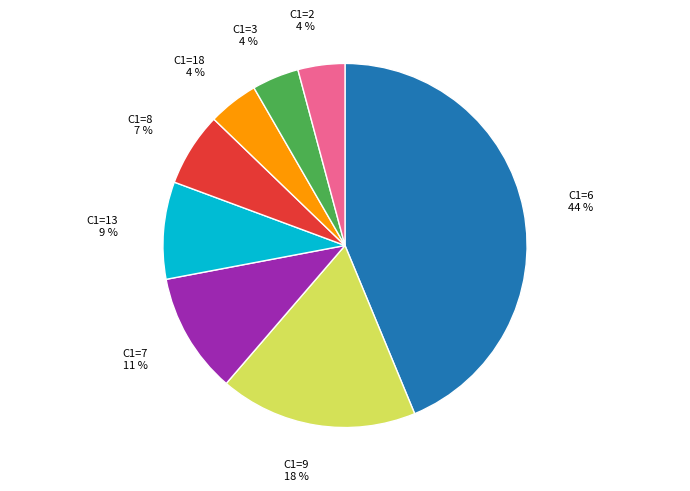

To the nearest percent, what is the combined percentage of C1=6 and C1=7?

54%